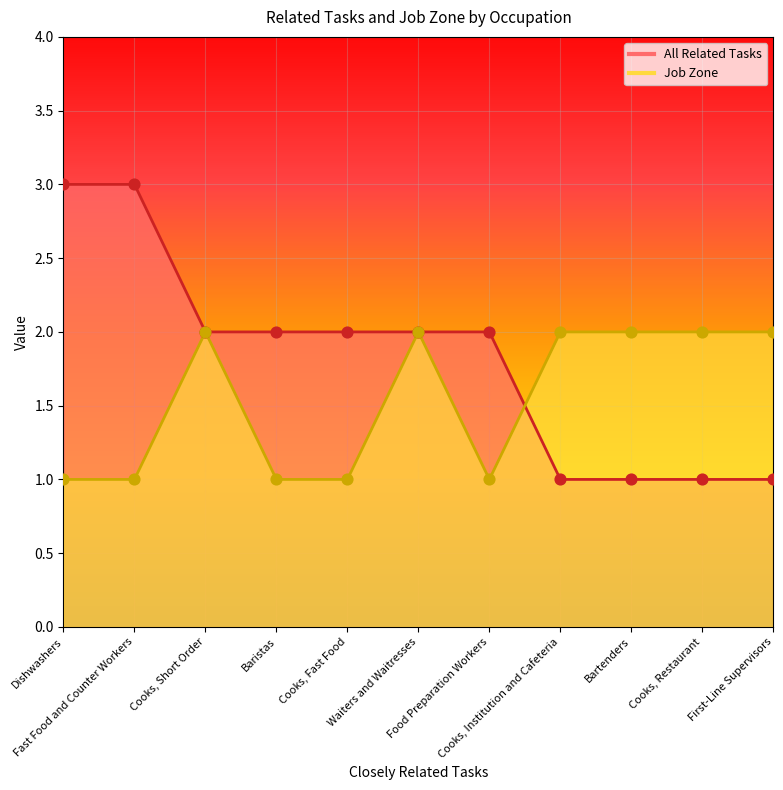

At how many categories does at least one series exceed 1?

11